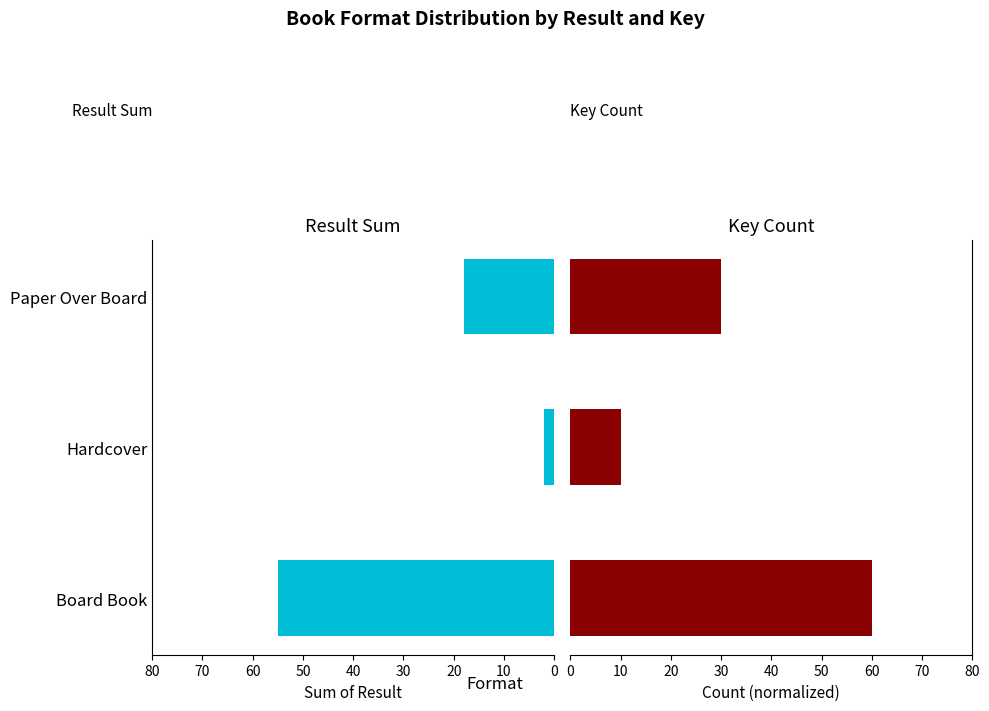

What is the difference between the highest and lowest values at Hardcover?

8